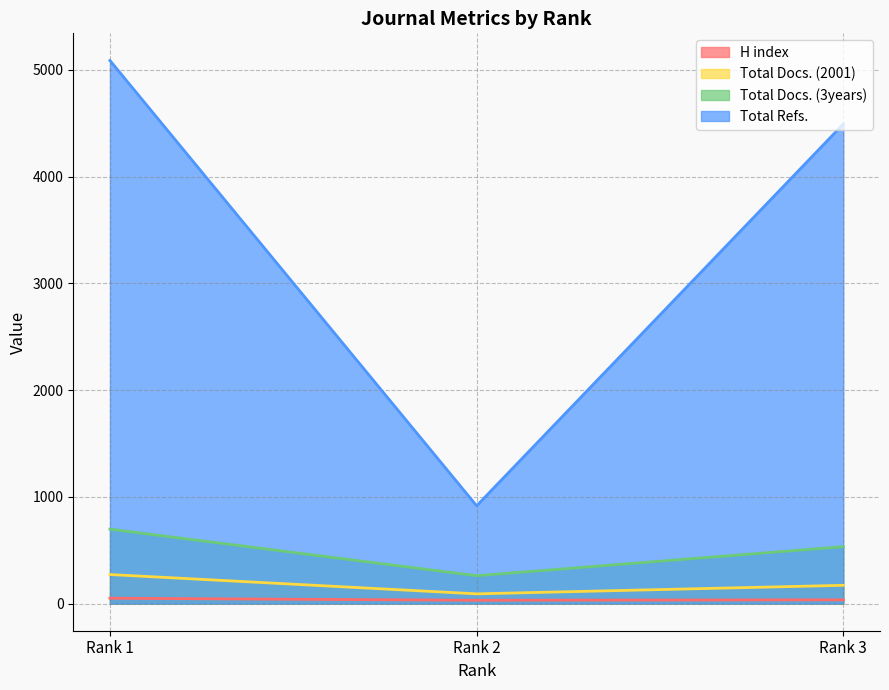

List the labels in order of H index value, largest first.

Rank 1, Rank 3, Rank 2